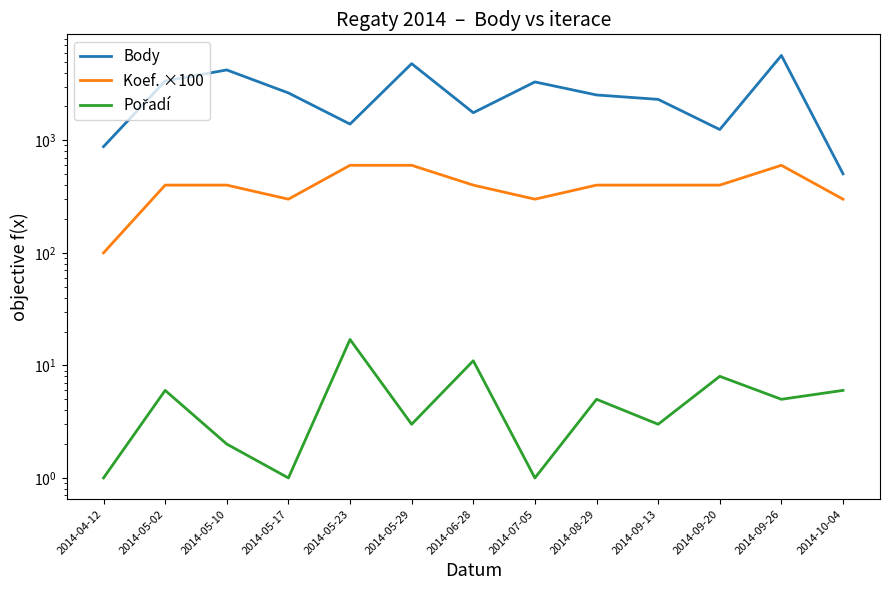

Reading left to right, what are all the values shown in this chart?

Body: 879	3365	4221	2637	1394	4800	1759	3303	2530	2312	1247	5677	504
Koef. ×100: 100	400	400	300	600	600	400	300	400	400	400	600	300
Pořadí: 1	6	2	1	17	3	11	1	5	3	8	5	6